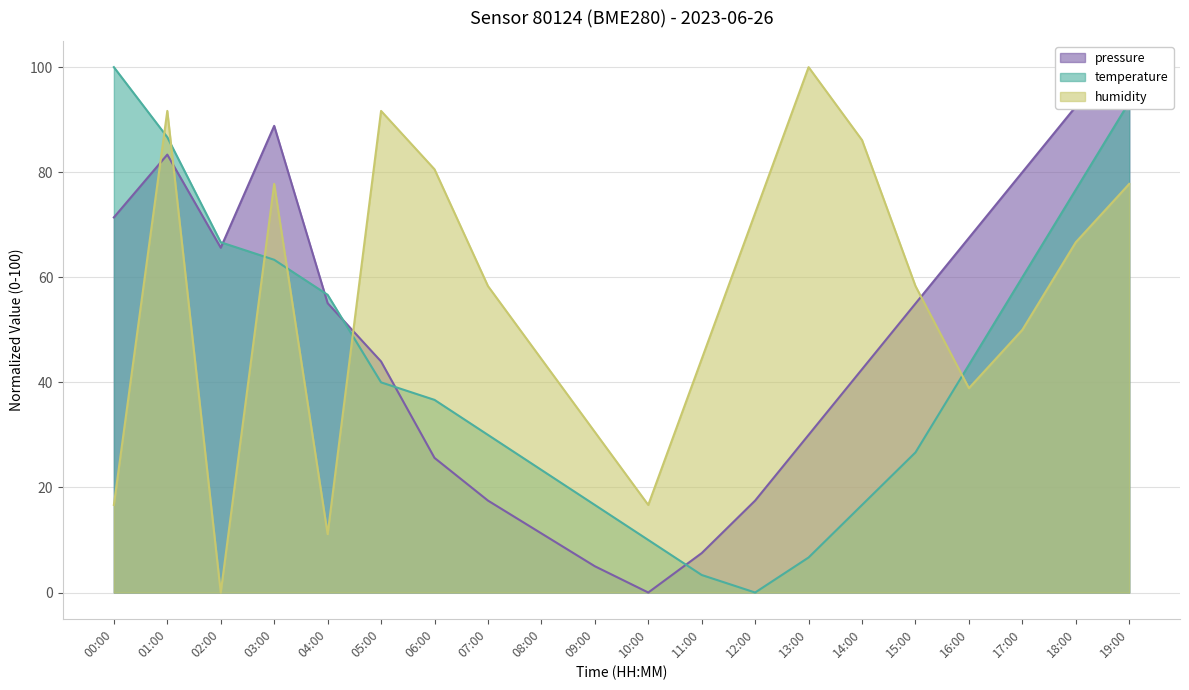

Between 02:00 and 19:00, which series saw the biggest shift?

humidity